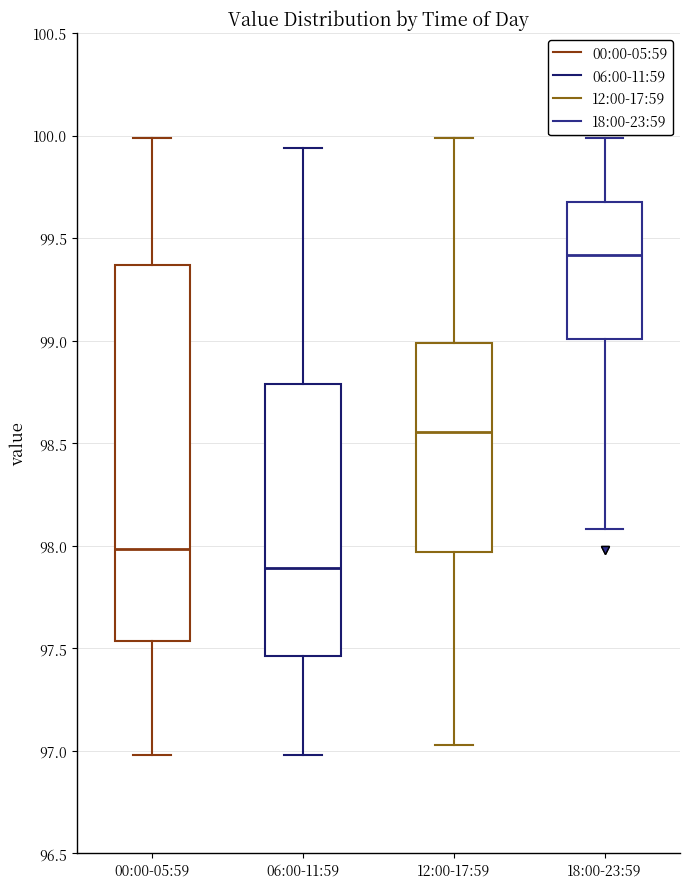

Which box's median line is the lowest?

06:00-11:59